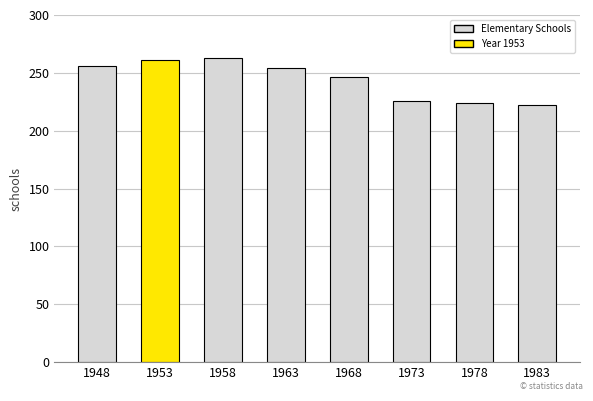

Reading left to right, what are all the values shown in this chart?

1948=256	1953=261	1958=263	1963=254	1968=246	1973=226	1978=224	1983=222